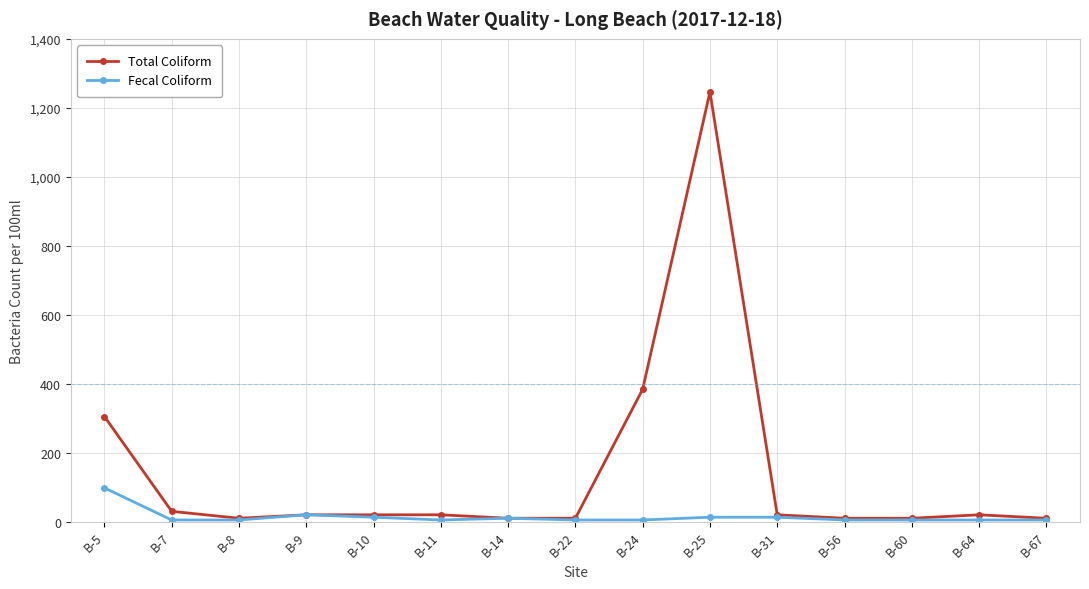

What is the difference between the highest and lowest values at B-31?

7